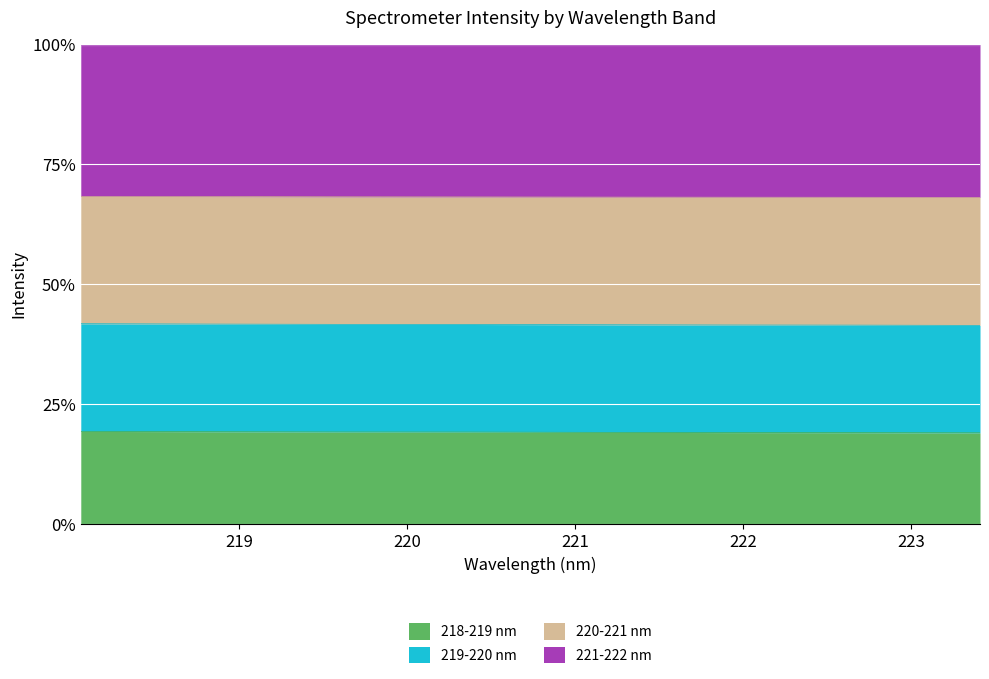

What are all the series names shown in the legend?

218-219 nm, 219-220 nm, 220-221 nm, 221-222 nm